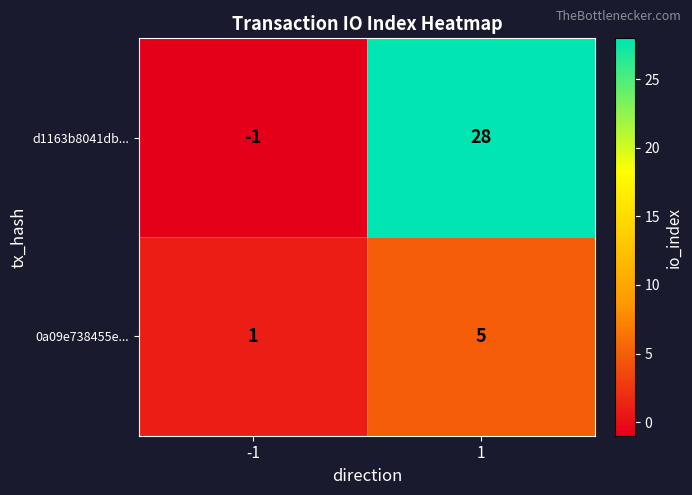

At how many categories does at least one series exceed 5?

1